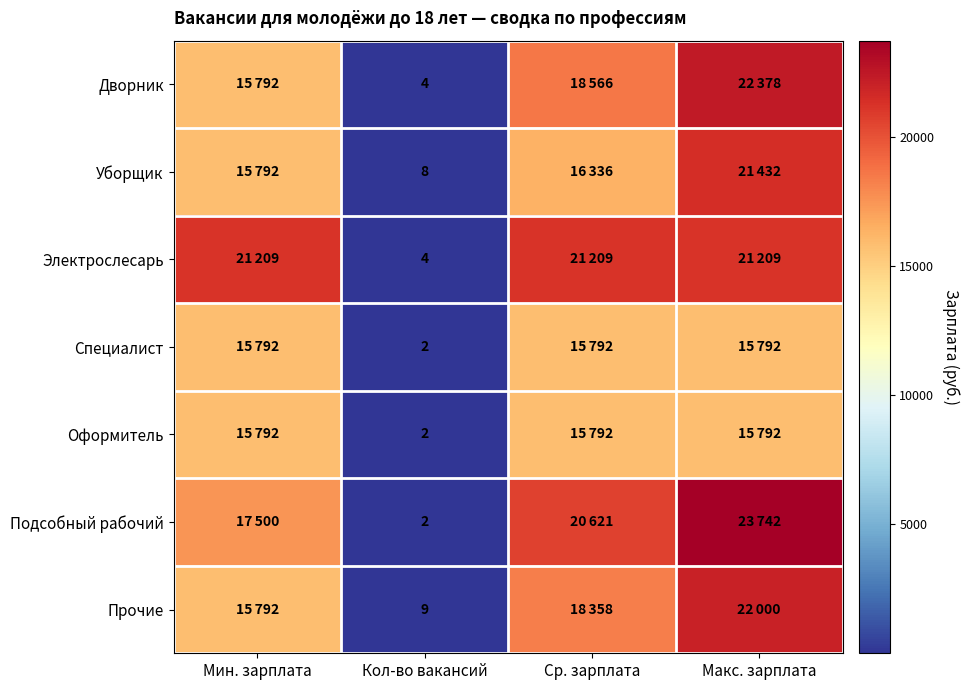

True or false: Оформитель has a value of 1 at Кол-во вакансий.

False